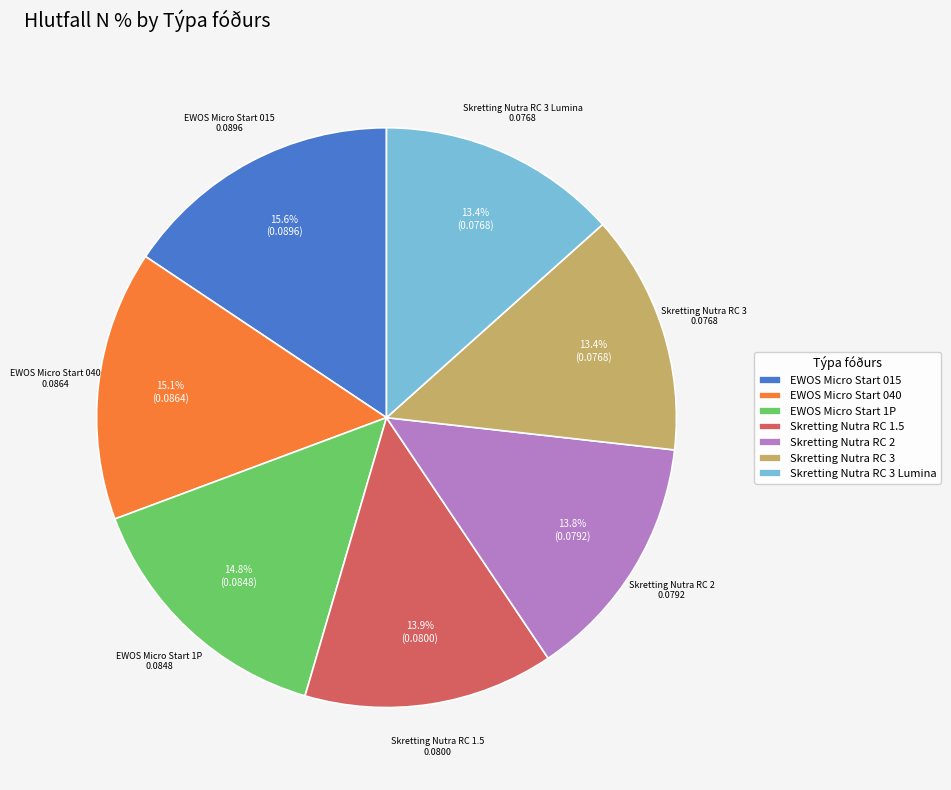

Combined, do Skretting Nutra RC 3 and EWOS Micro Start 040 account for over 50%?

No